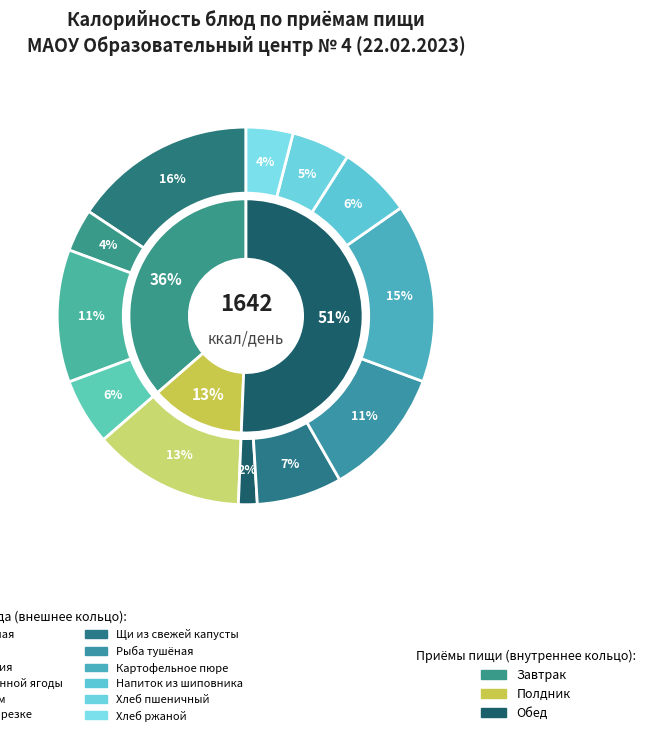

What is the change in value from Каша манная молочная to Рыба тушёная?

-75.3